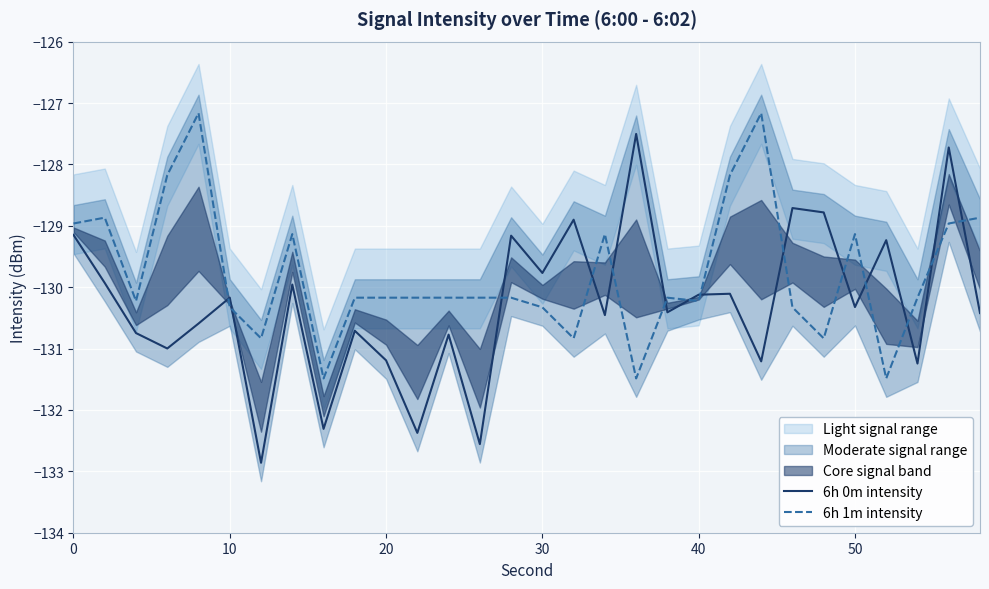

How many values in the 6h 0m intensity series are below -130?

19